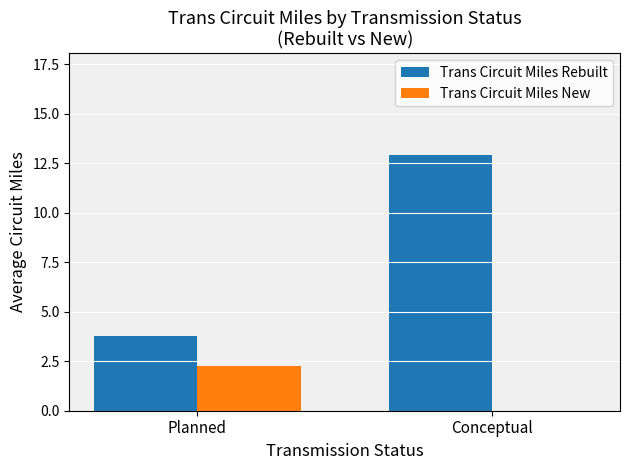

What is the average value of the Trans Circuit Miles New series?

1.1